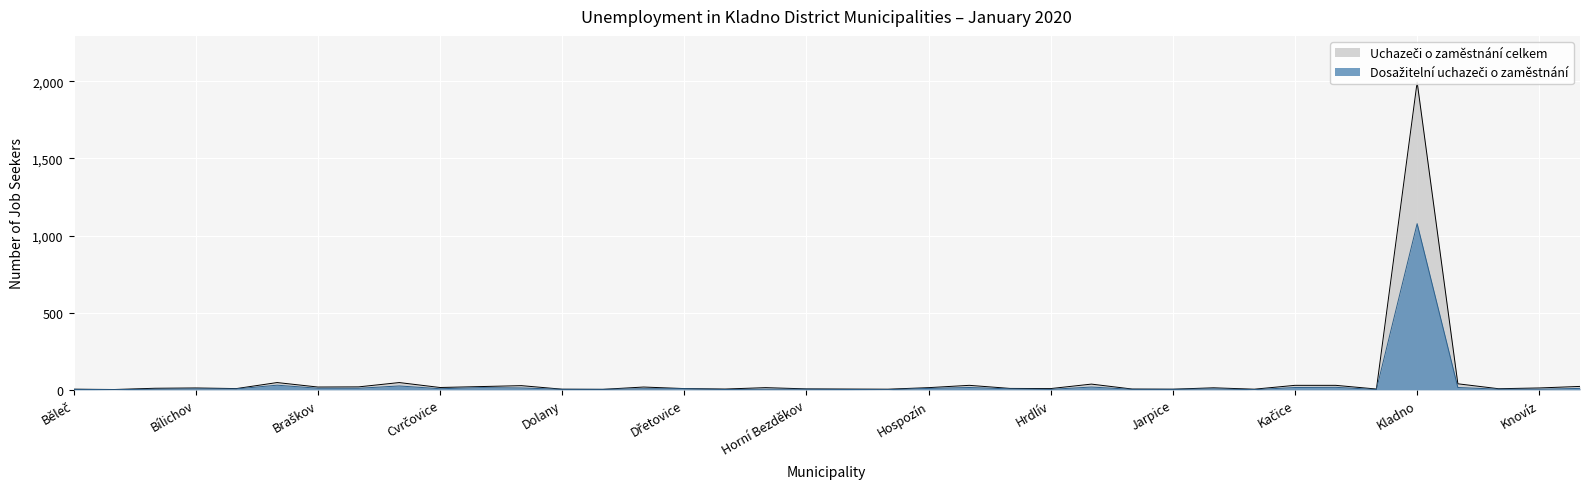

Reading left to right, transcribe all the data shown in this chart.

Uchazeči o zaměstnání celkem: 4	2	10	12	8	47	18	19	47	15	21	27	4	3	18	8	5	14	6	5	4	14	29	9	8	37	5	4	13	4	29	29	5	1995	39	7	12	22
Dosažitelní uchazeči o zaměstnání: 3	1	4	6	6	30	10	10	25	7	14	12	3	3	7	7	2	4	4	2	1	9	15	6	3	18	3	3	6	1	15	16	2	1077	15	4	4	9